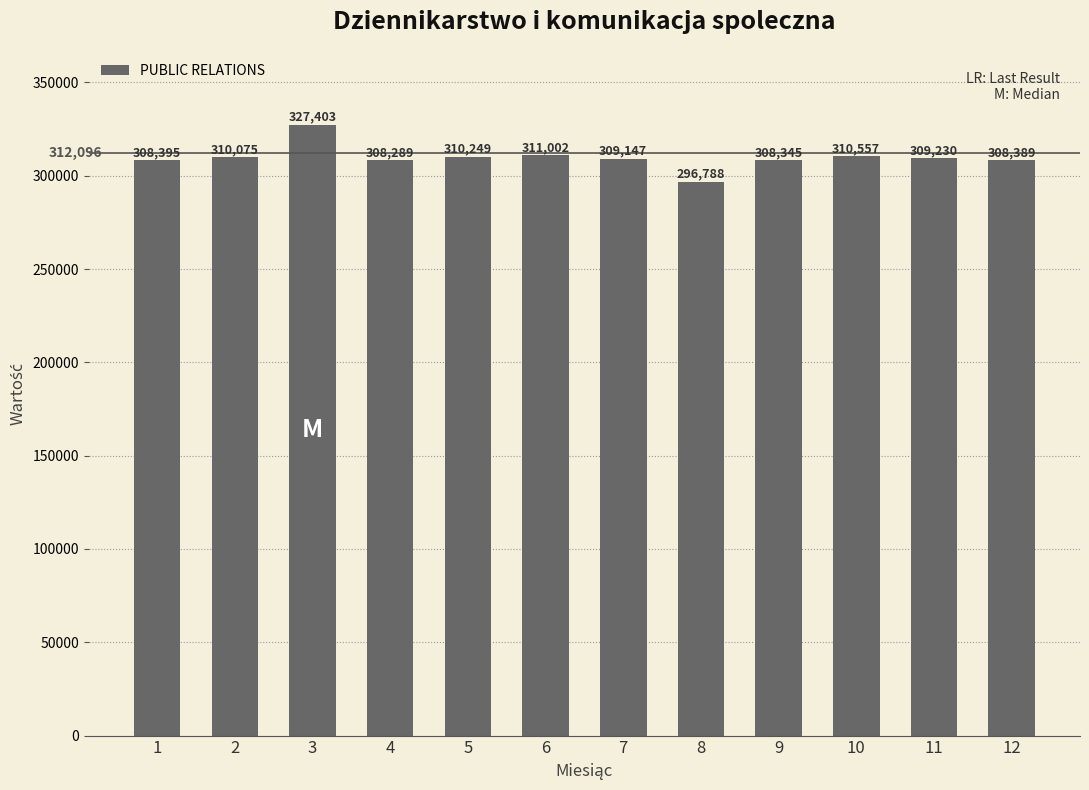

What is the change in value from 5 to 11?

-1019